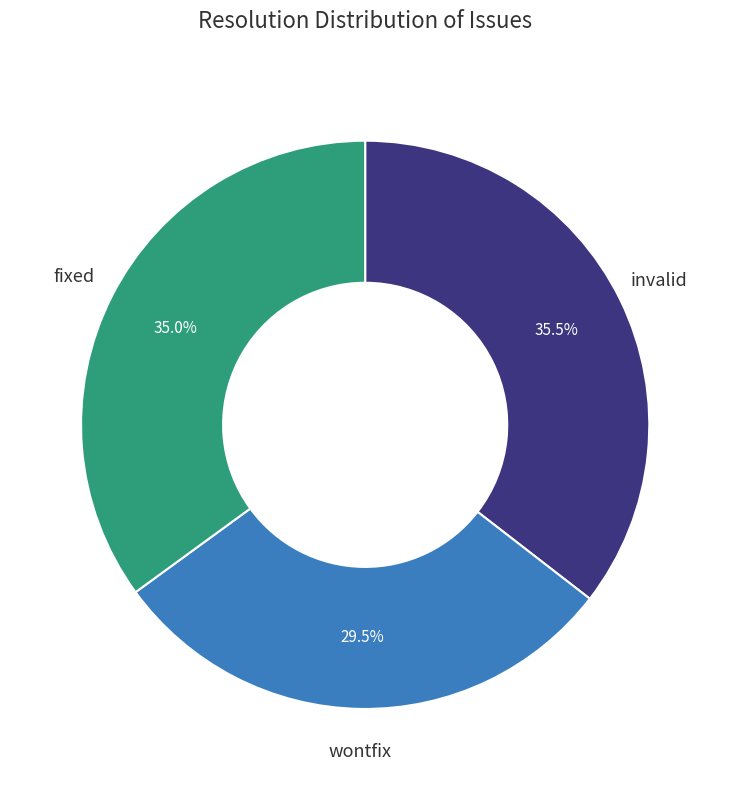

To the nearest percent, what is the difference between the largest and smallest slice percentages?

6%